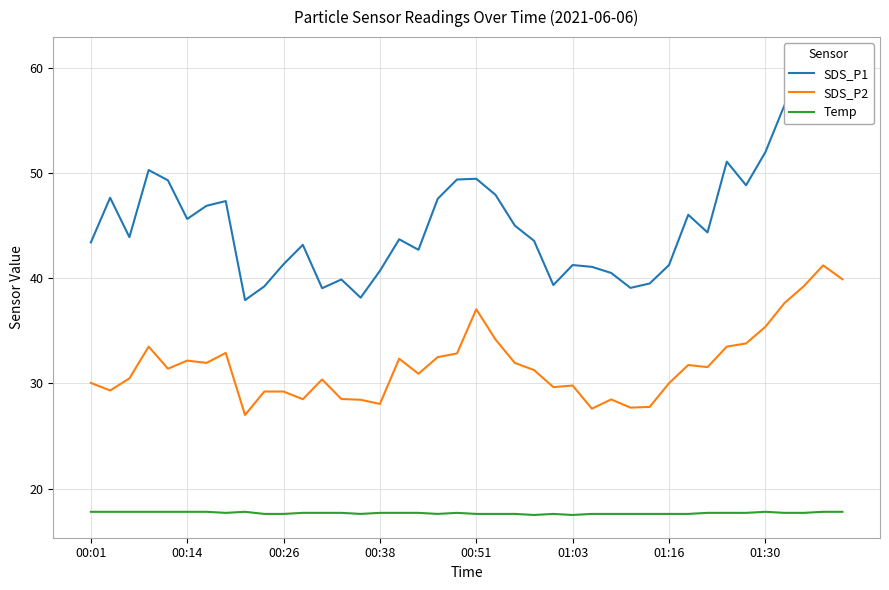

Reading right to left, transcribe all the data shown in this chart.

SDS_P1: 58.8	60.8	56.1	56.5	52.0	48.8	51.1	44.4	46.0	41.2	39.5	39.1	40.5	41.1	41.2	39.4	43.5	45.0	47.9	49.5	49.4	47.5	42.7	43.7	40.7	38.1	39.9	39.0	43.2	41.3	39.2	37.9	47.3	46.9	45.6	49.3	50.3	43.9	47.6	43.4
SDS_P2: 39.9	41.2	39.2	37.6	35.4	33.8	33.5	31.6	31.8	30.0	27.8	27.7	28.5	27.6	29.8	29.6	31.3	31.9	34.2	37.0	32.9	32.5	30.9	32.4	28.1	28.4	28.5	30.4	28.5	29.2	29.2	27.0	32.9	31.9	32.2	31.4	33.5	30.5	29.3	30.1
Temp: 17.8	17.8	17.7	17.7	17.8	17.7	17.7	17.7	17.6	17.6	17.6	17.6	17.6	17.6	17.5	17.6	17.5	17.6	17.6	17.6	17.7	17.6	17.7	17.7	17.7	17.6	17.7	17.7	17.7	17.6	17.6	17.8	17.7	17.8	17.8	17.8	17.8	17.8	17.8	17.8